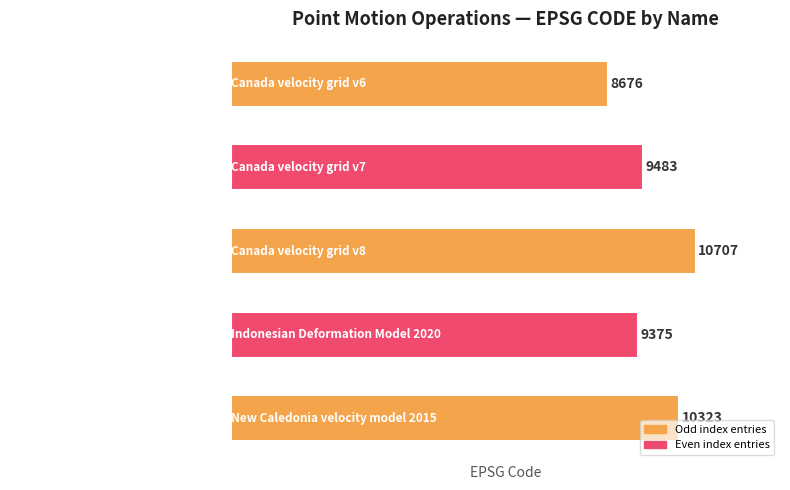

What is the difference between the maximum and minimum values?

2031